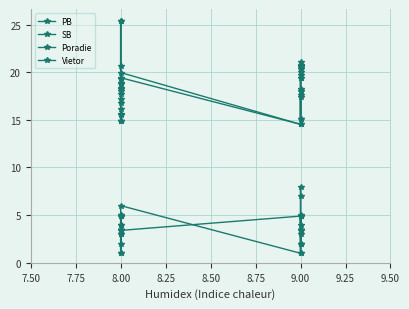

What is the minimum value shown in the chart?

1.0